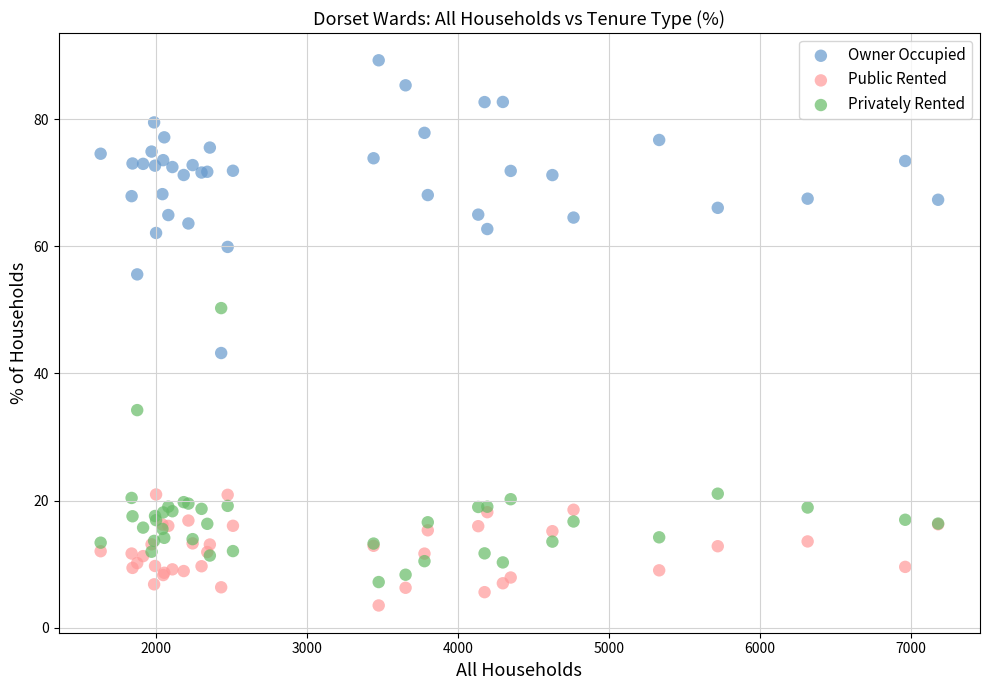

What are all the series names shown in the legend?

Owner Occupied, Public Rented, Privately Rented